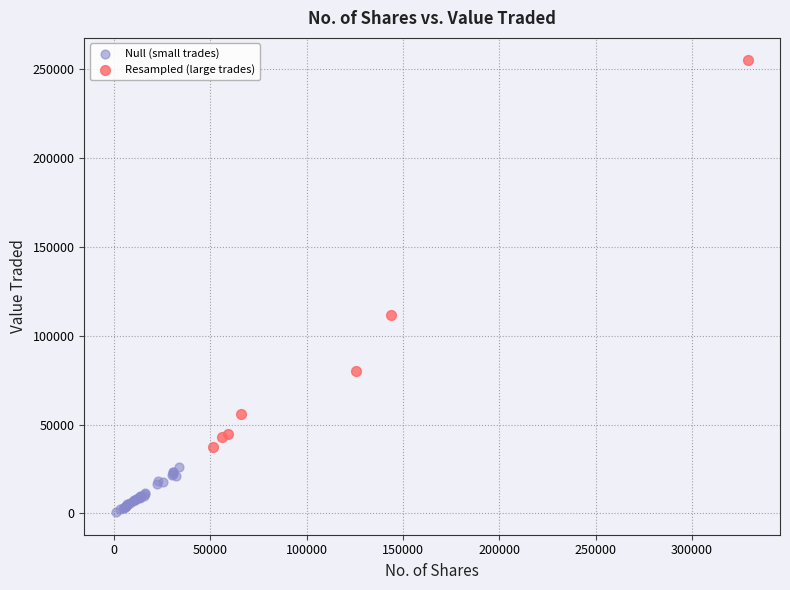

Which series contains the lowest Y value?

Null (small trades)